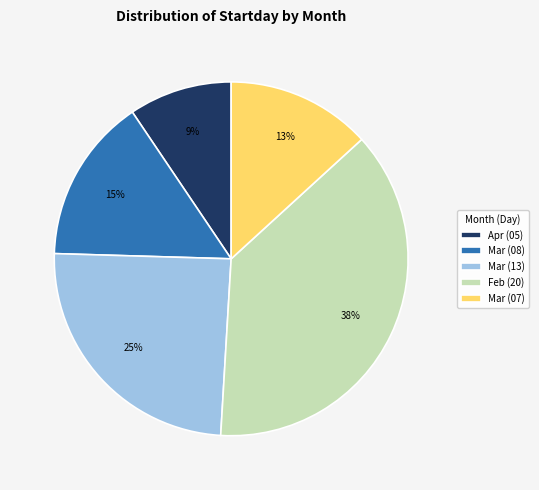

Does any single category account for the majority?

No